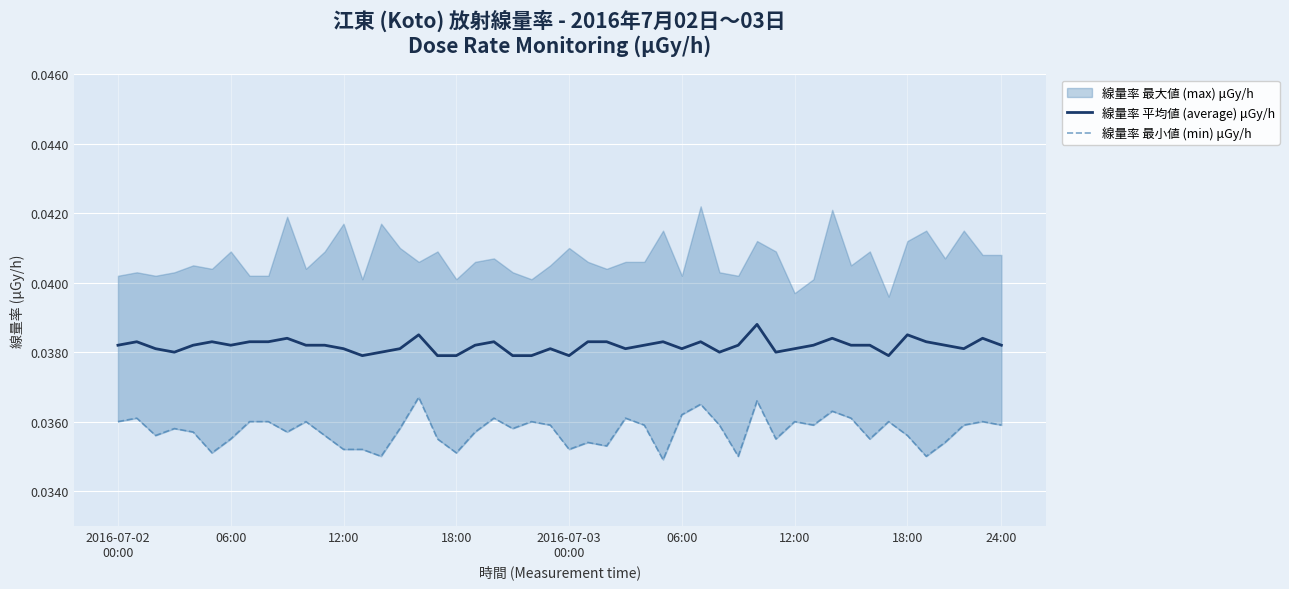

How many 線量率 平均値 (average) μGy/h values are between 0 and 1?

48